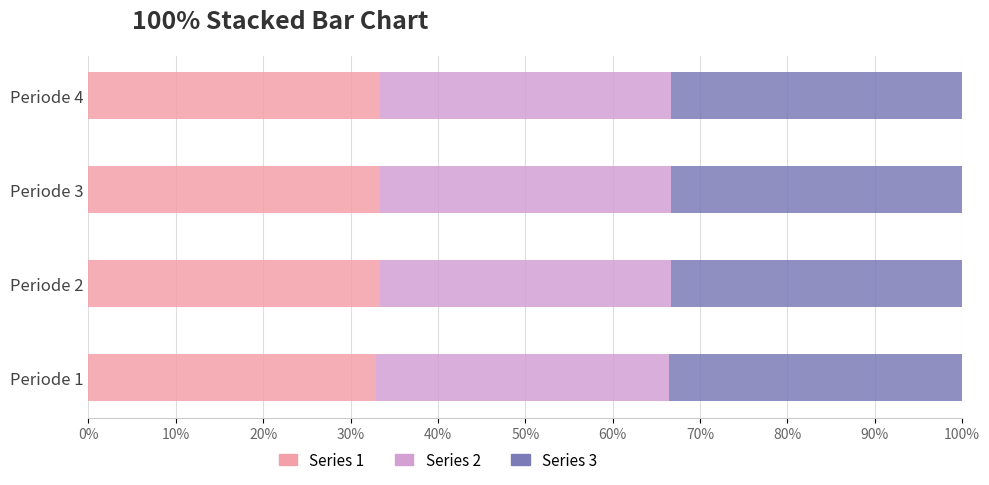

What is the total value across all series at Periode 3?

100.0